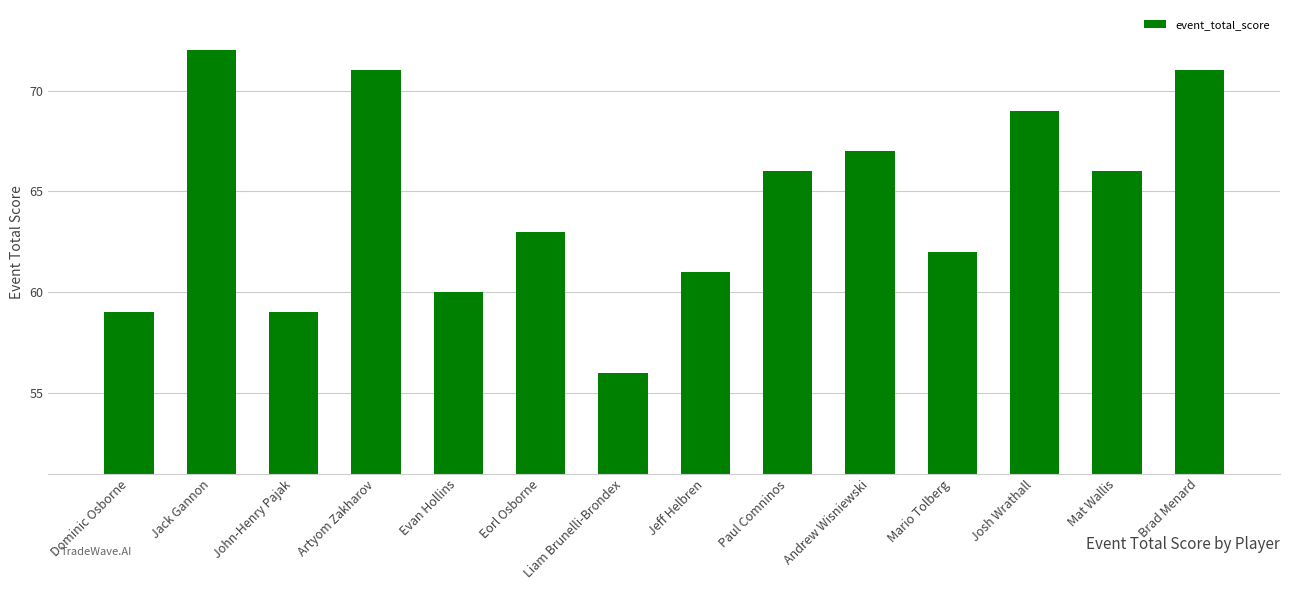

What is the label of the 1st bar from the right?

Brad Menard